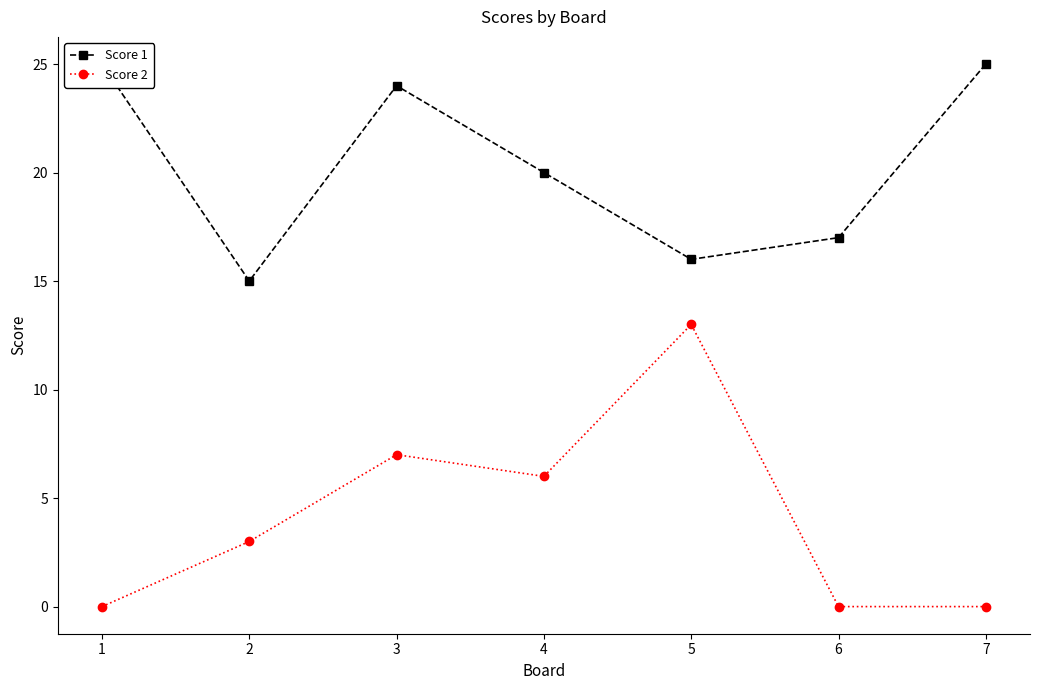

Which series has the widest spread of values?

Score 2